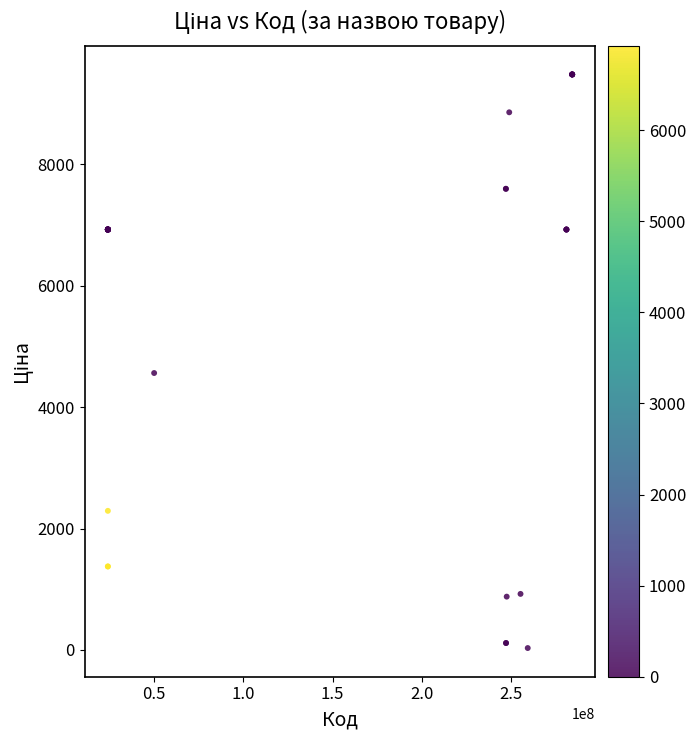

What Y value in the scatter plot is closest to 4755?

4561.9